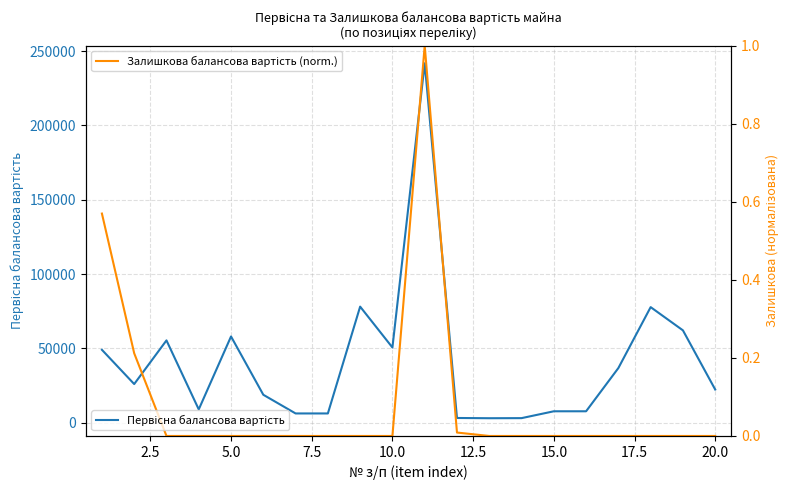

At how many categories does at least one series exceed 178898?

1